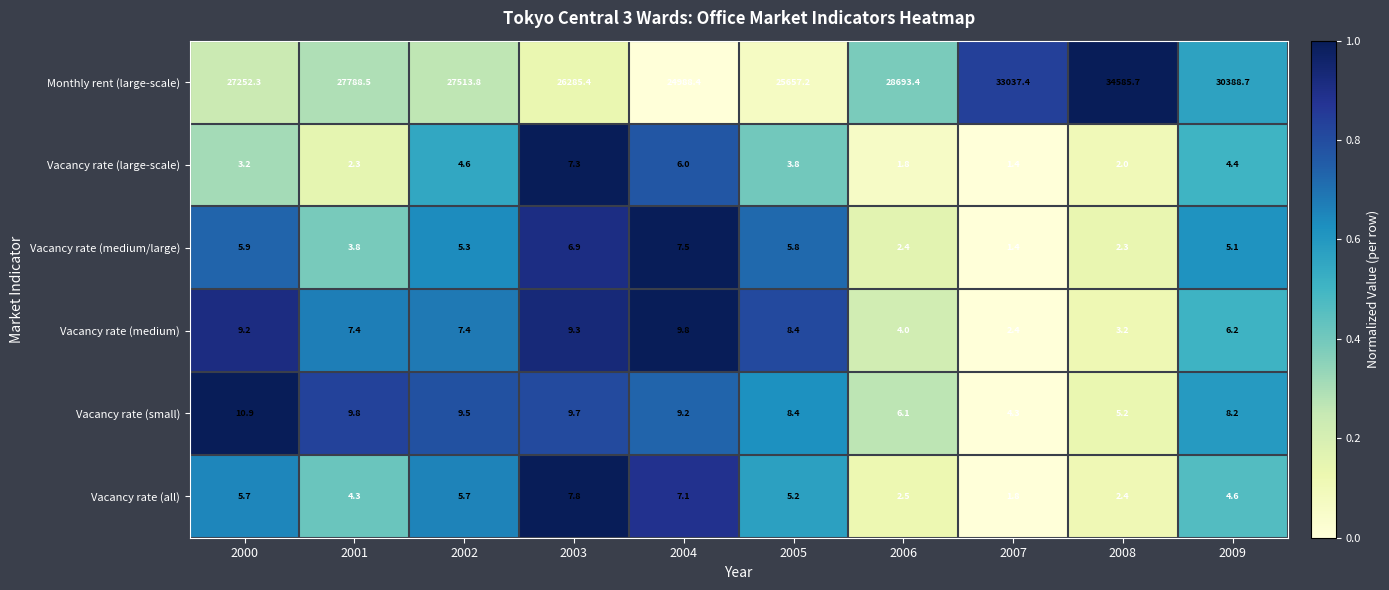

Is it true that Vacancy rate (large-scale) equals 2.3 at 2001?

True